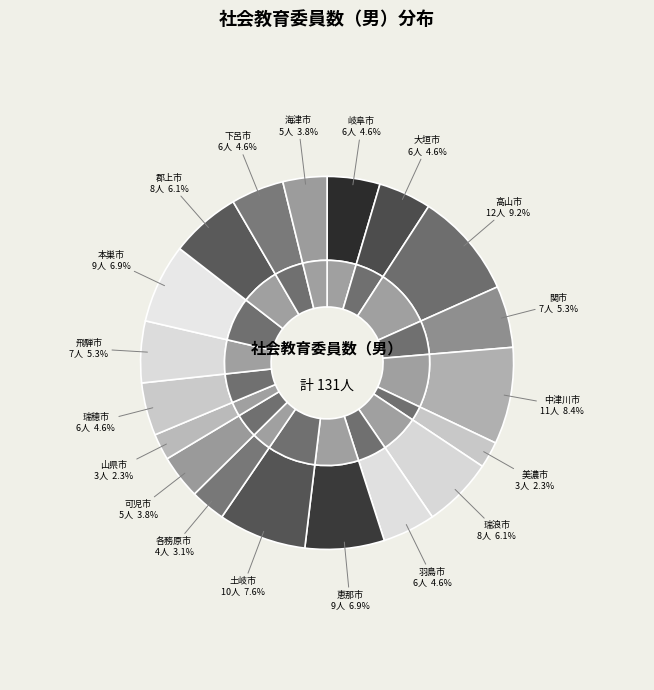

How many slices are in this pie chart?

19